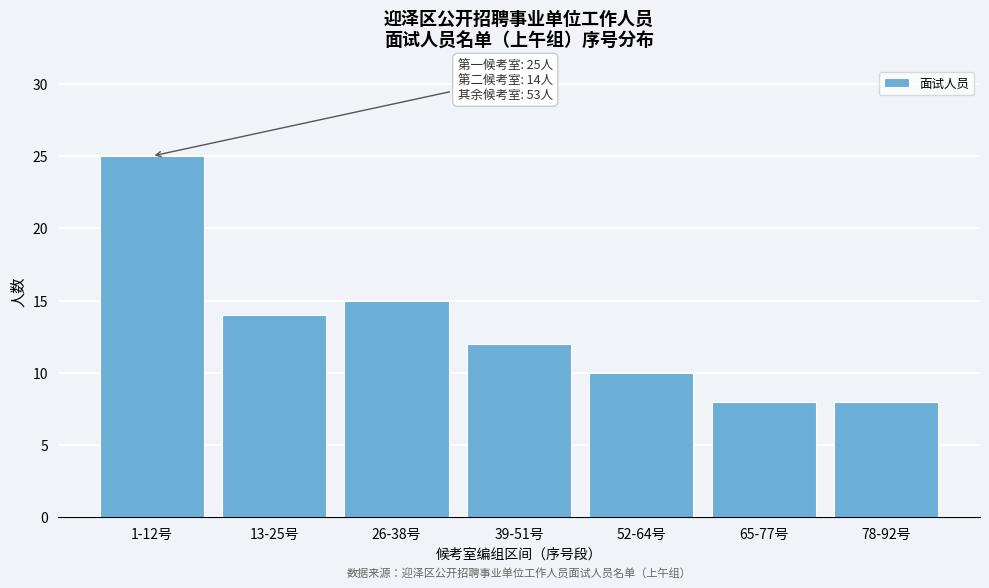

Reading left to right, list all the values displayed in this chart.

25	14	15	12	10	8	8